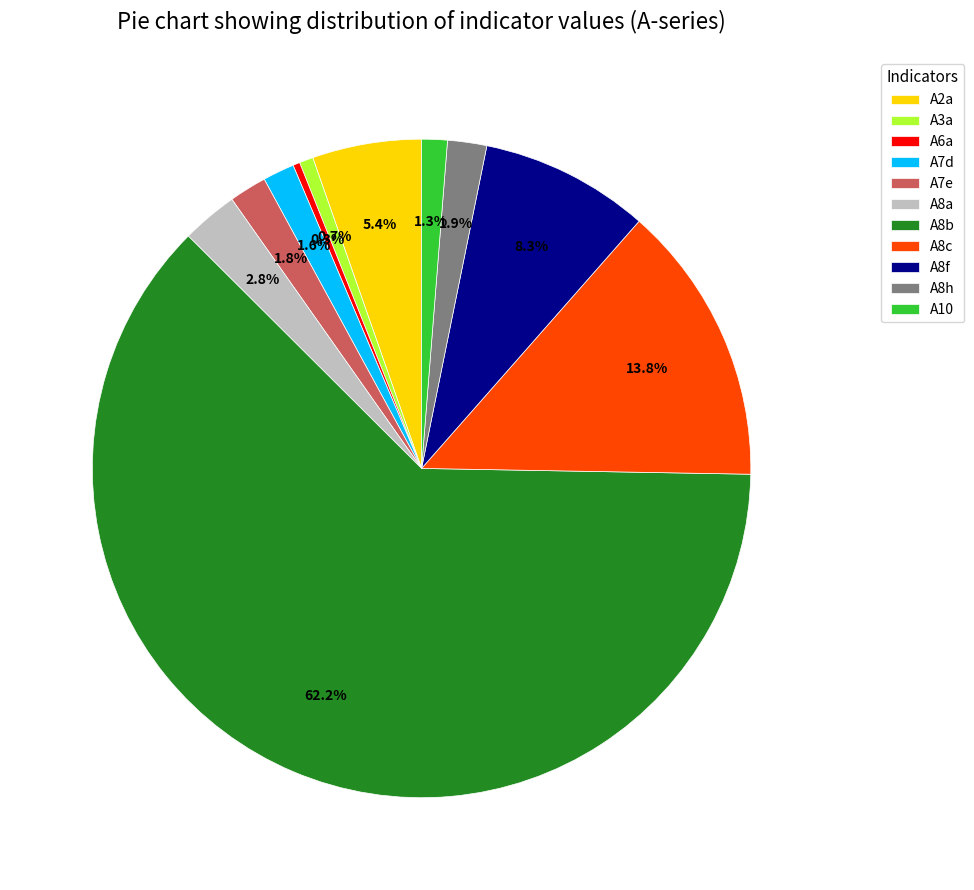

How many segments does this pie chart have?

11